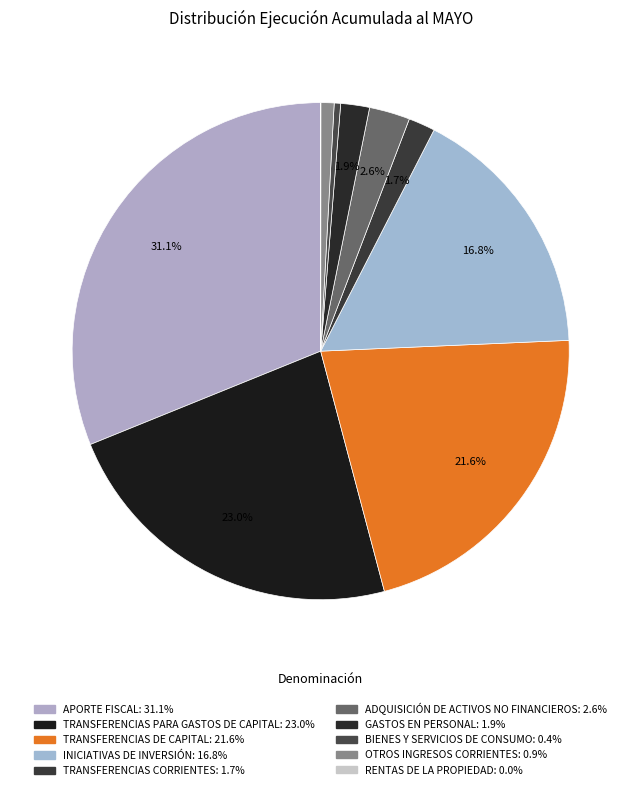

Which has a higher value, OTROS INGRESOS CORRIENTES or RENTAS DE LA PROPIEDAD?

OTROS INGRESOS CORRIENTES